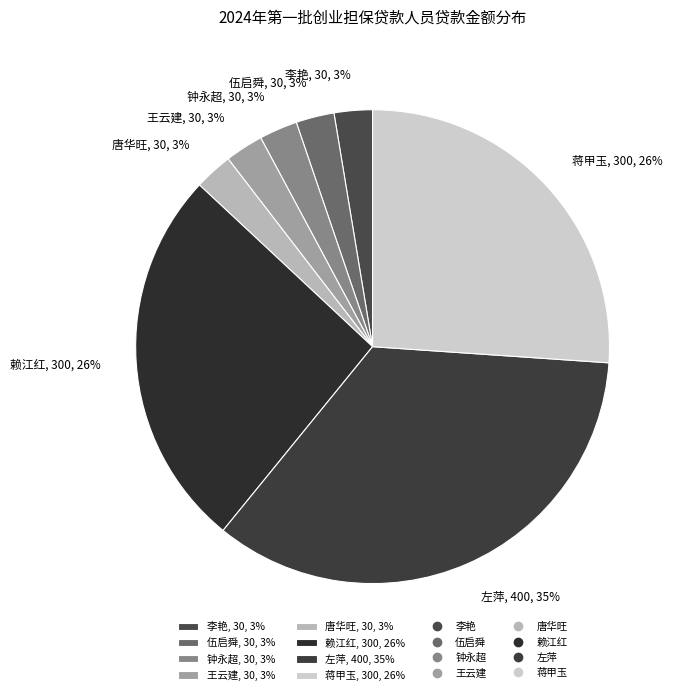

What percentage is the 唐华旺 slice, to the nearest percent?

3%